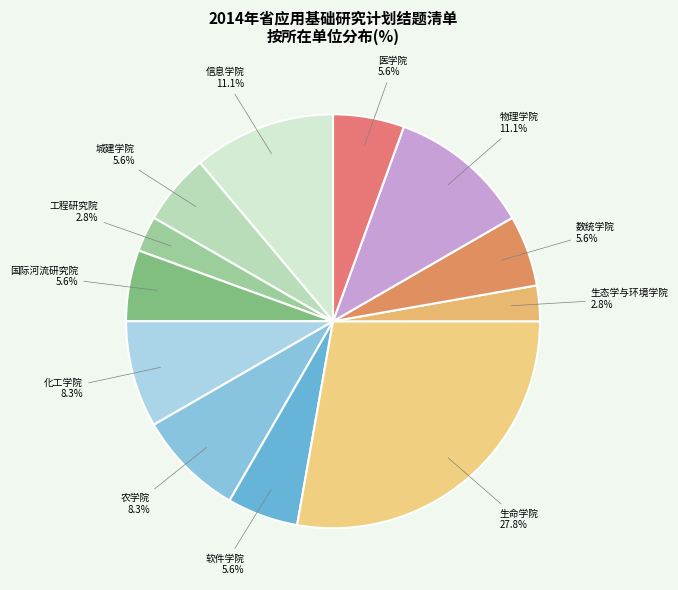

To the nearest percent, what is the difference between the largest and smallest slice percentages?

25%